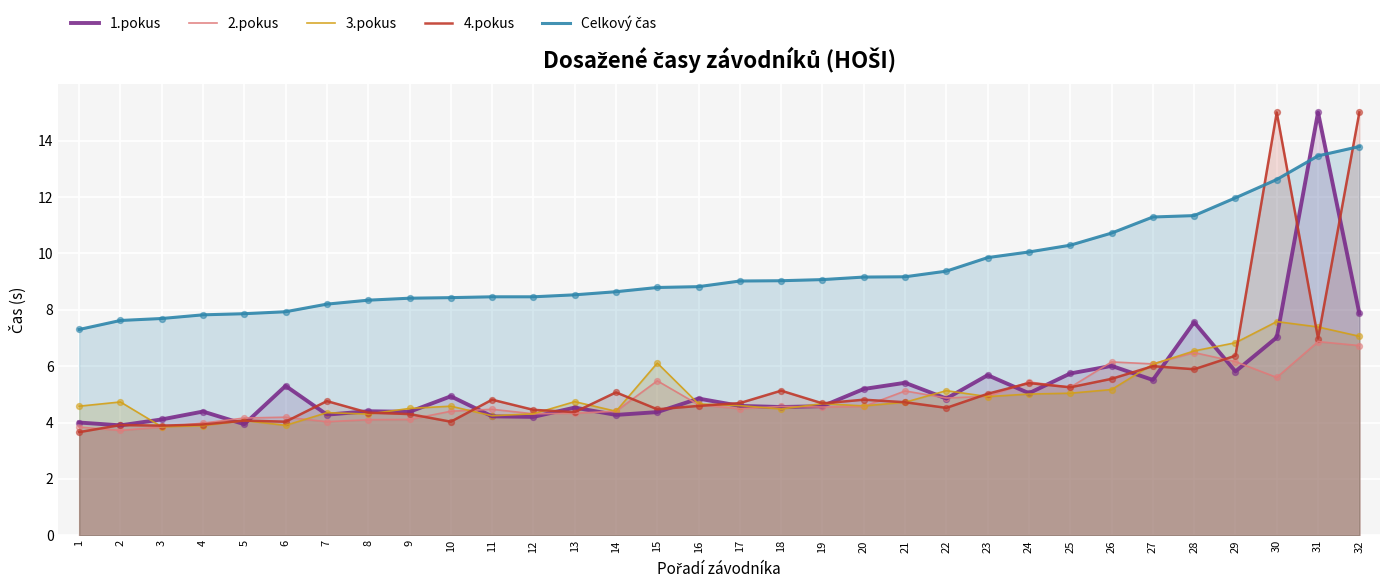

Which series has the widest spread of Y values?

4.pokus